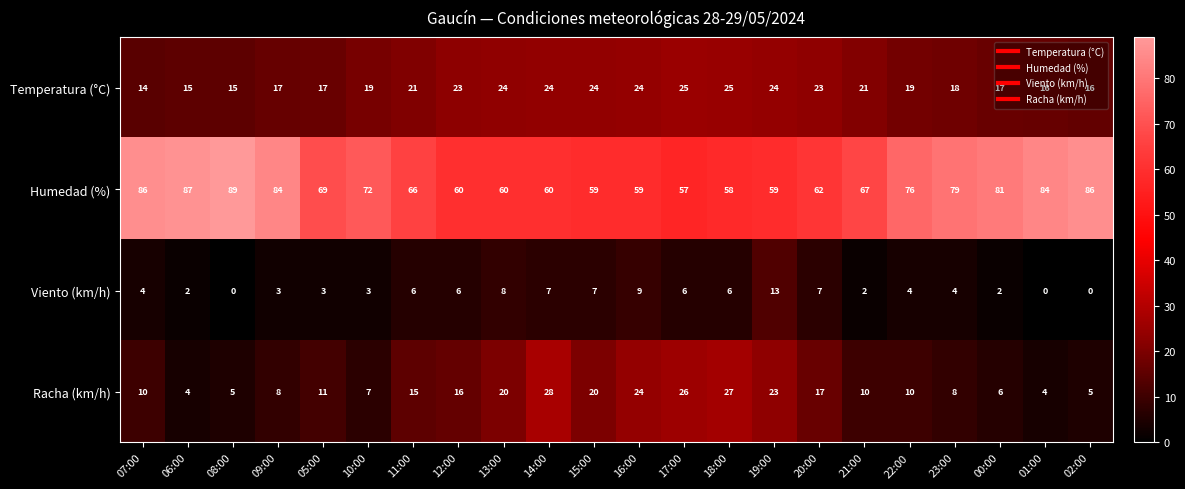

What is the maximum value shown in the chart?

89